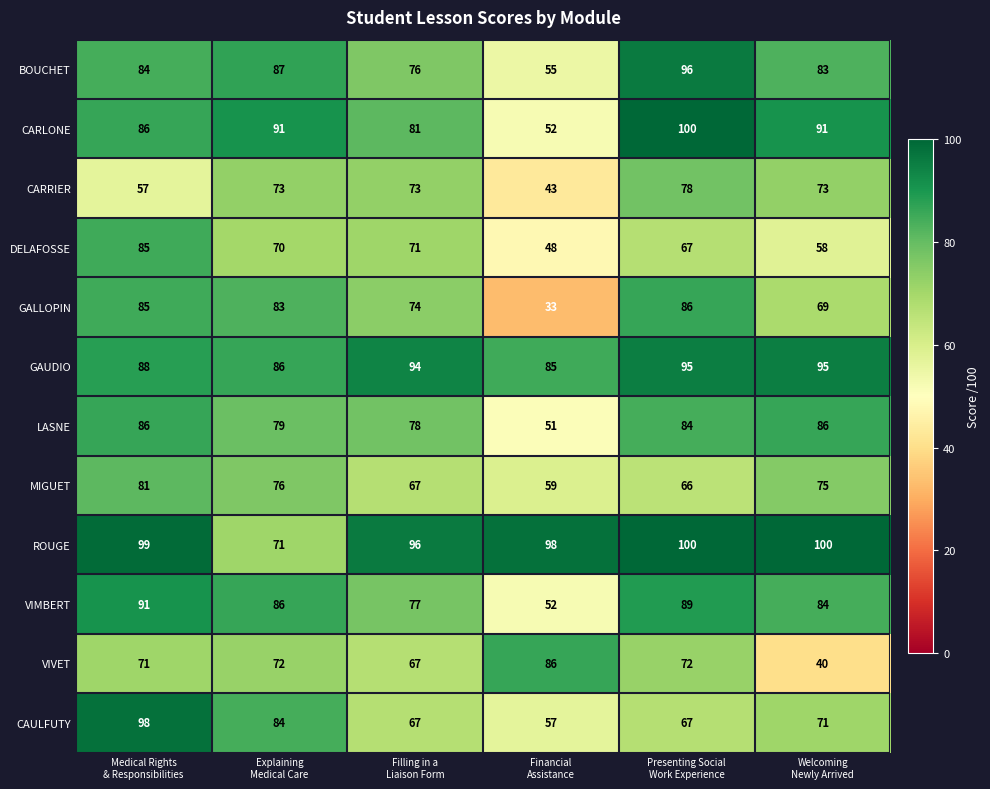

What is the average value of the VIMBERT series?

80